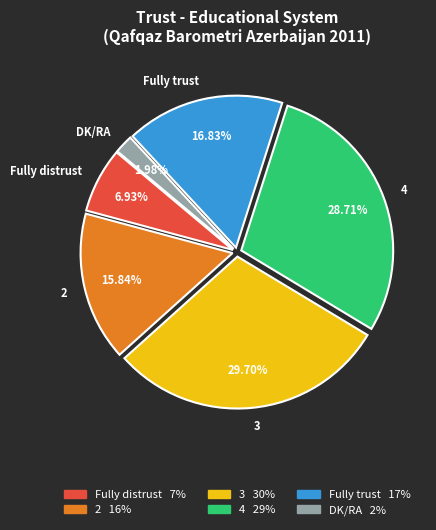

Rank the categories by value from lowest to highest.

DK/RA, Fully distrust, 2, Fully trust, 4, 3